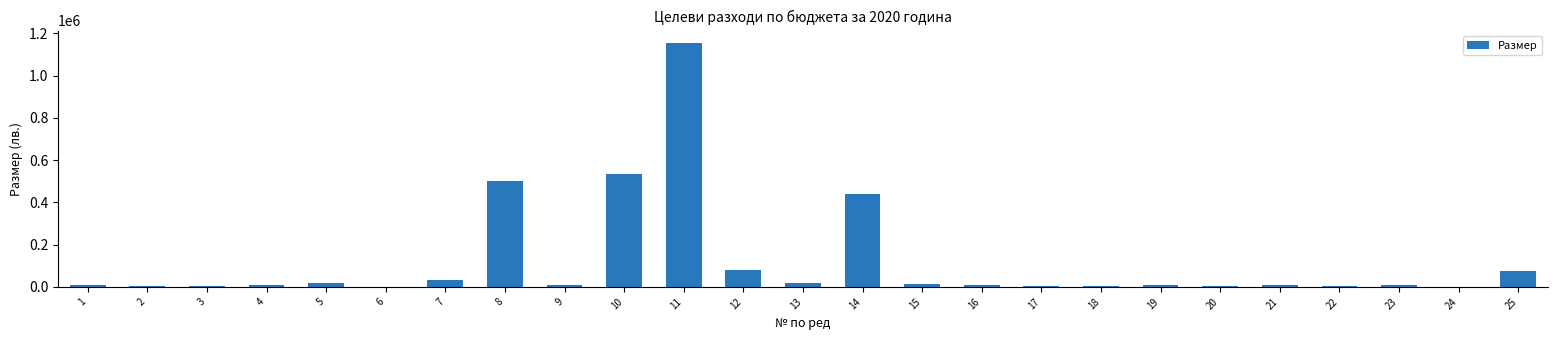

How many data points does each series have?

25